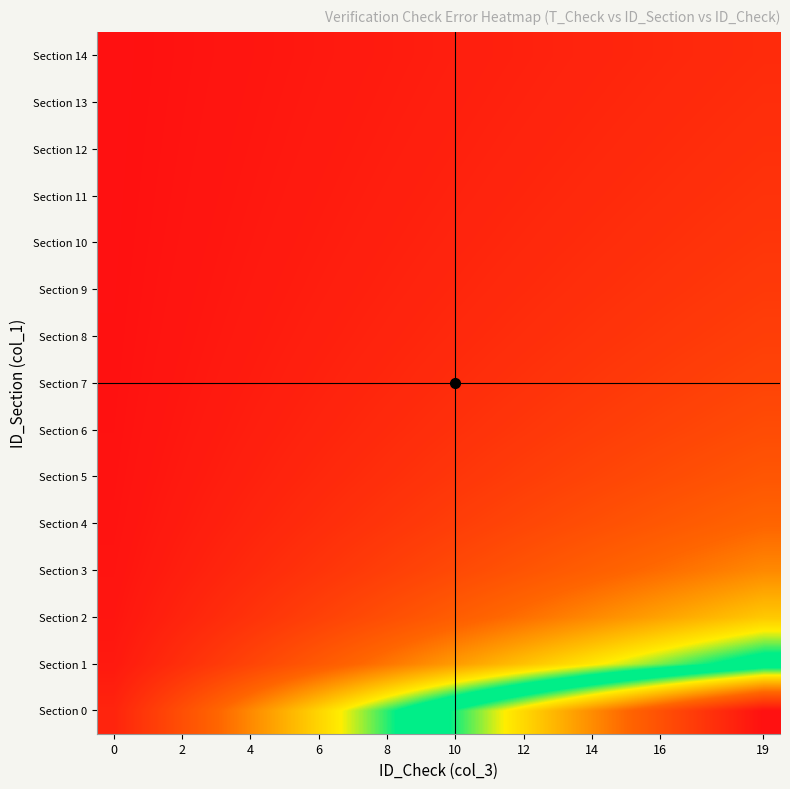

At which category is the sum across all series the highest?

19